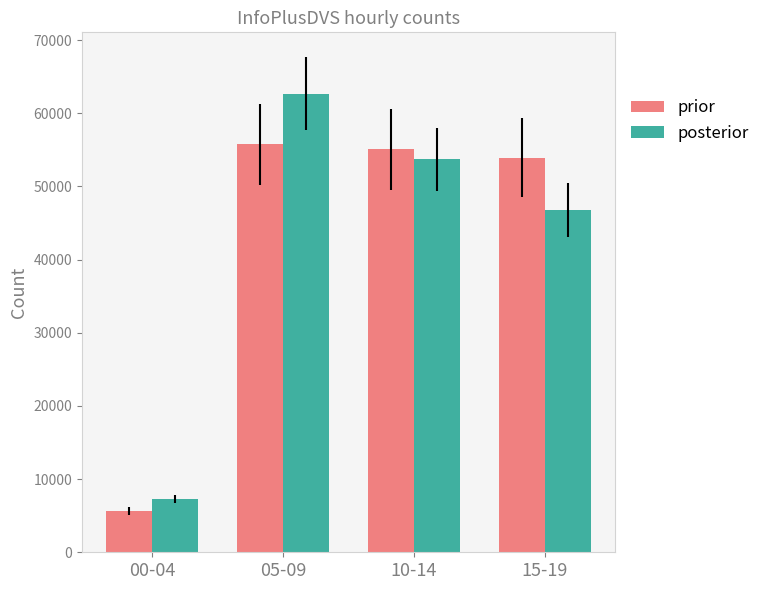

At which category is the sum across all series the highest?

05-09